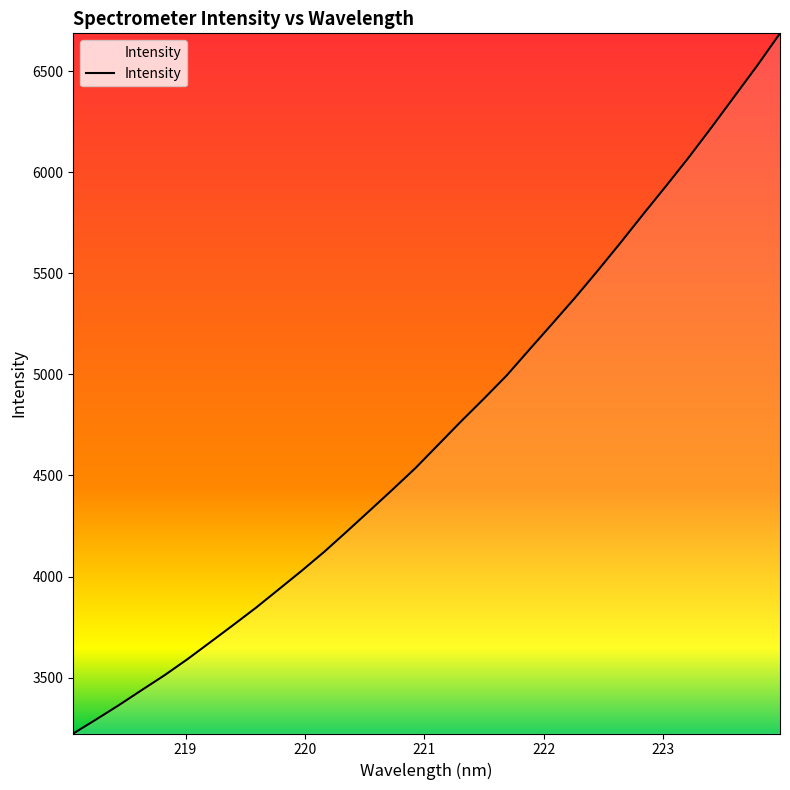

What is the average value?

4723.1